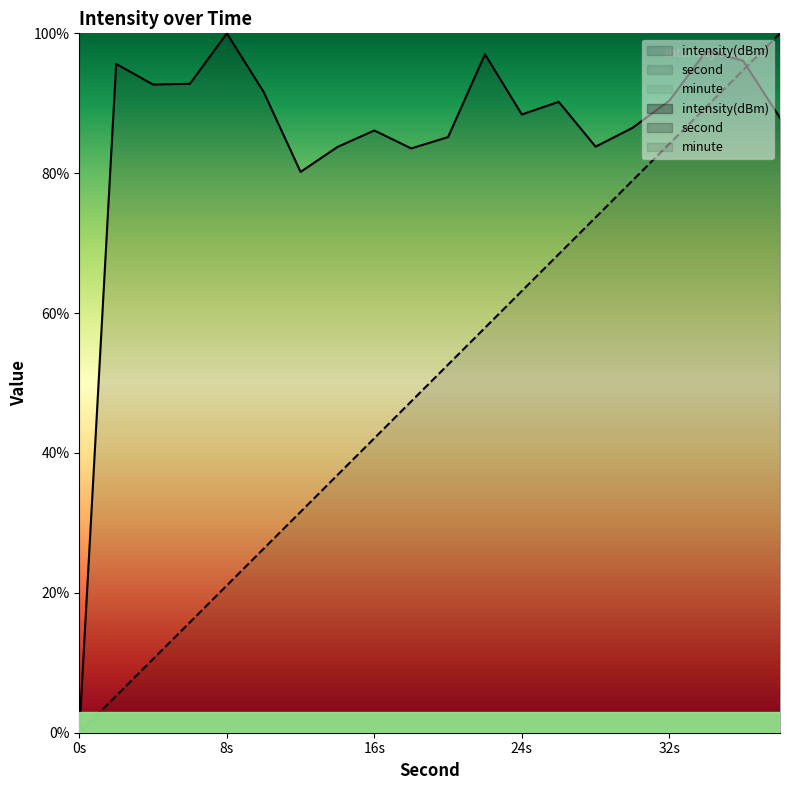

In intensity(dBm), how many points are higher than both neighbors (excluding endpoints)?

6